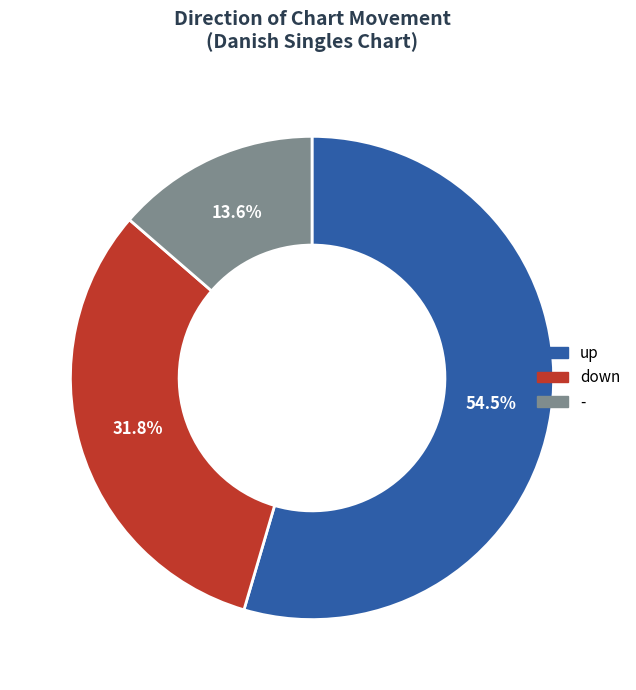

What percentage is the down slice, to the nearest percent?

32%